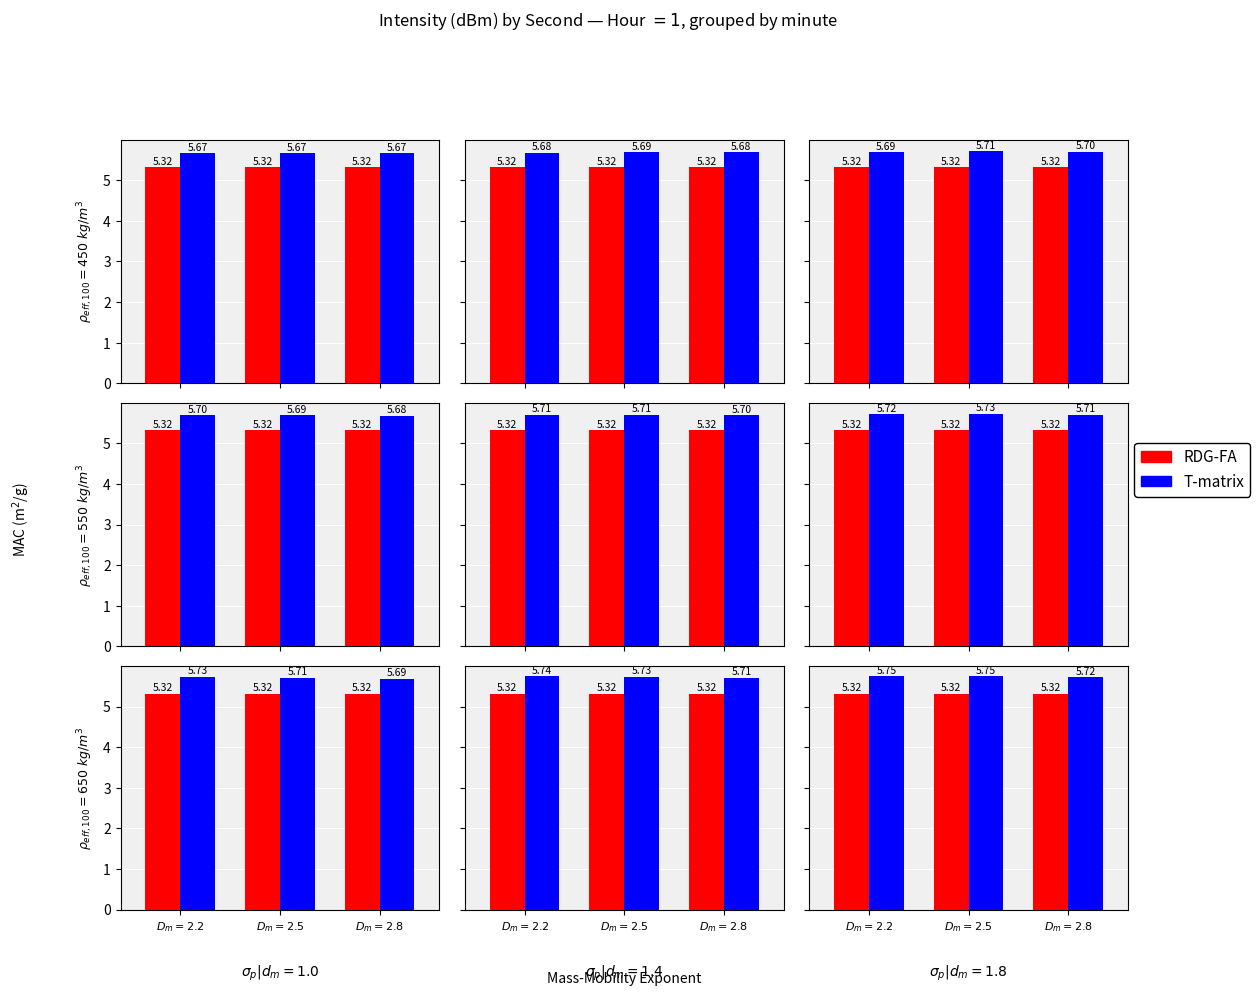

At which category does the chart reach its peak across all series?

$D_m = 2.2$